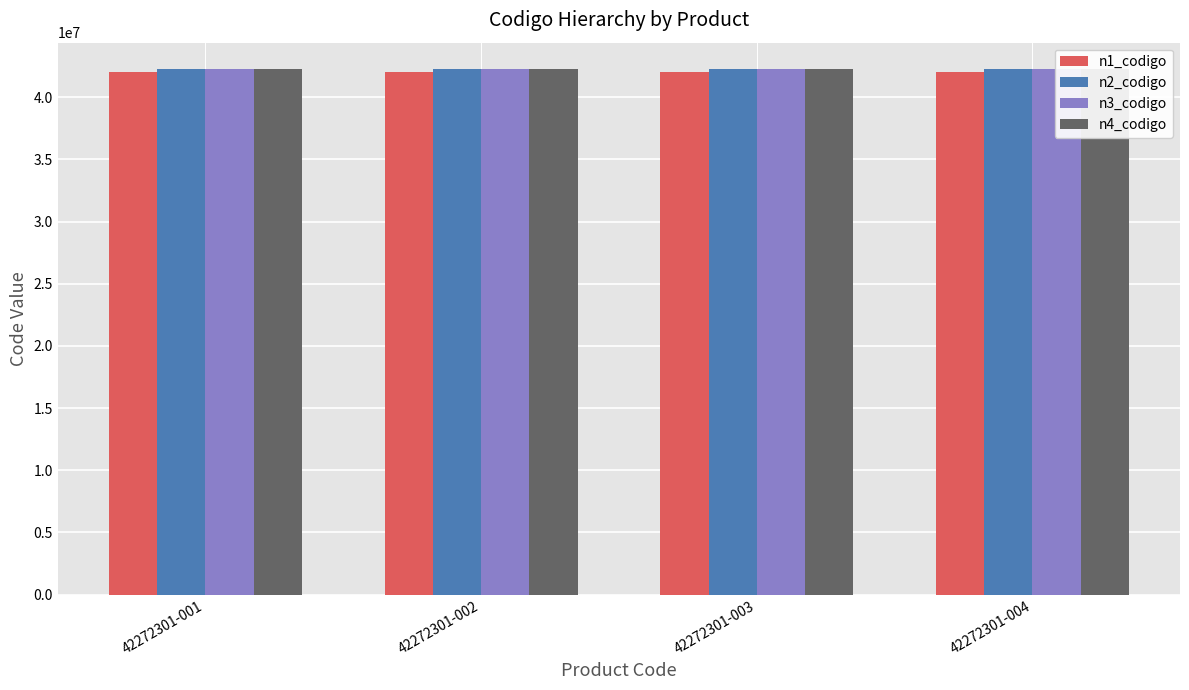

Which label corresponds to the largest value in the chart?

42272301-001